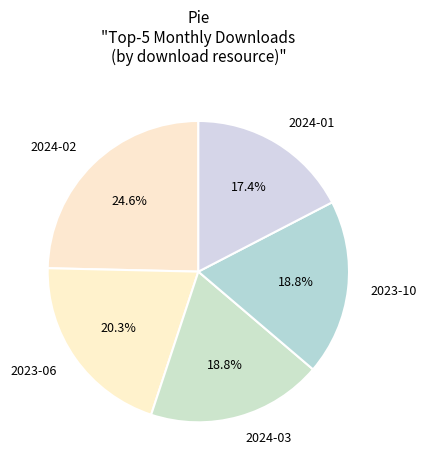

What is the total percentage of 2024-02 and 2024-01?

42.0%